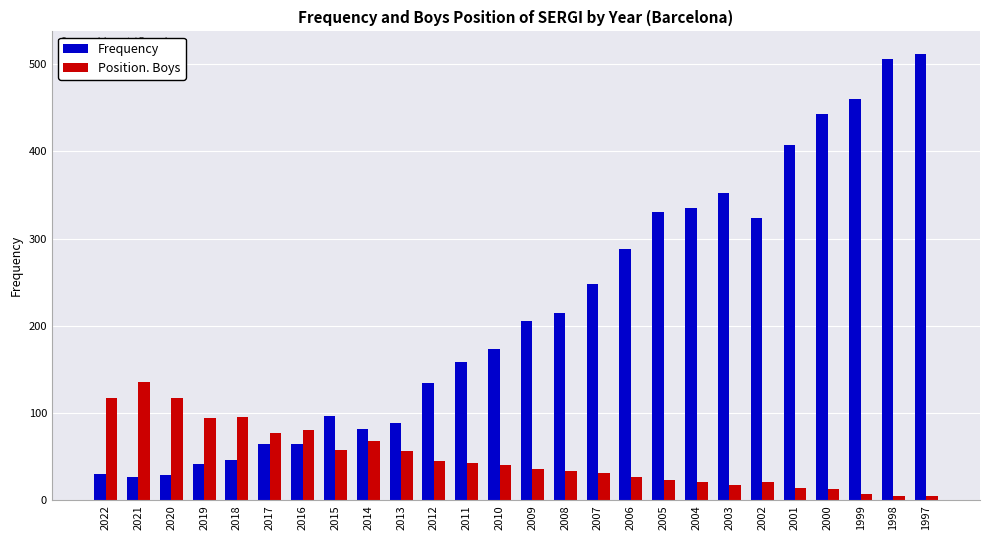

Where is Frequency nearest to the value 269?

2006